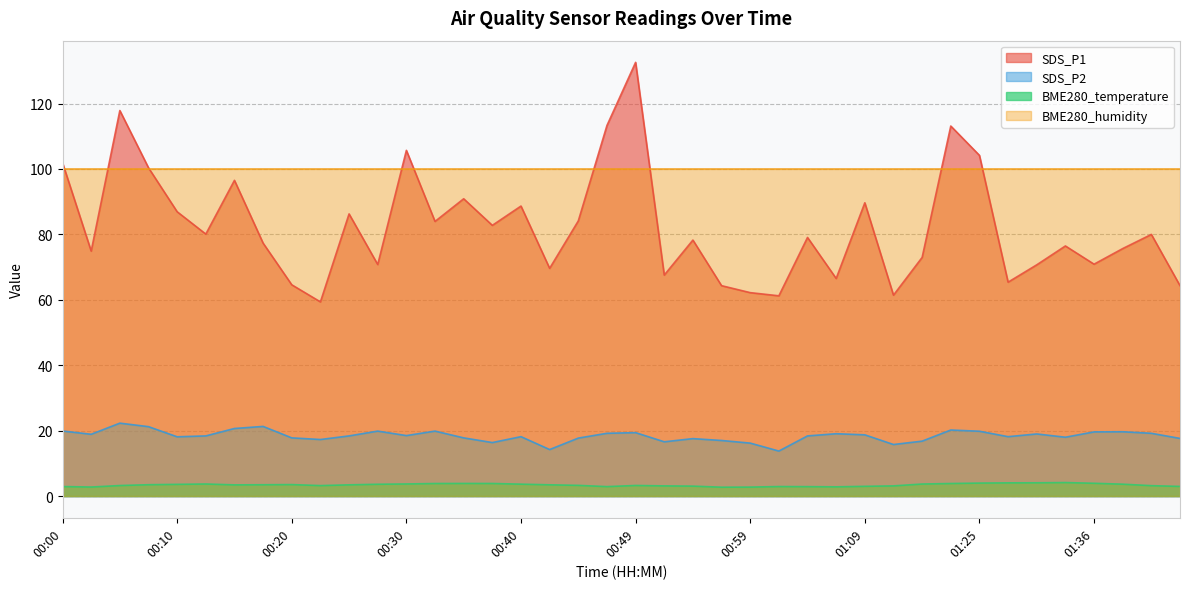

Which series changed the most between 01:20 and 01:38?

SDS_P2